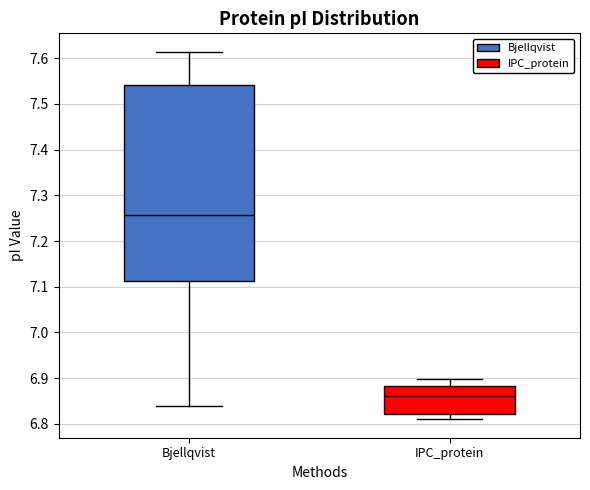

Reading left to right, transcribe this box plot: for each box, give where its median line is, the range the box spans, and where its two whiskers end, as read against the y-axis. The values are not printed on the chart, so give them approximately, as read against the axis.

Bjellqvist: median 7.26, box 7.11 to 7.54, whiskers 6.84 to 7.61
IPC_protein: median 6.86, box 6.82 to 6.88, whiskers 6.81 to 6.90